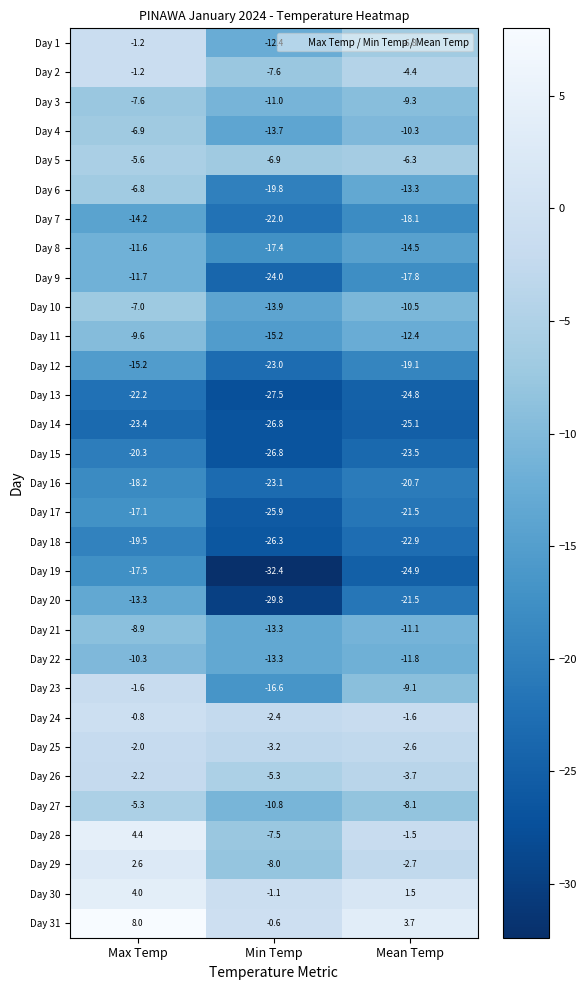

How many data points does each series have?

3